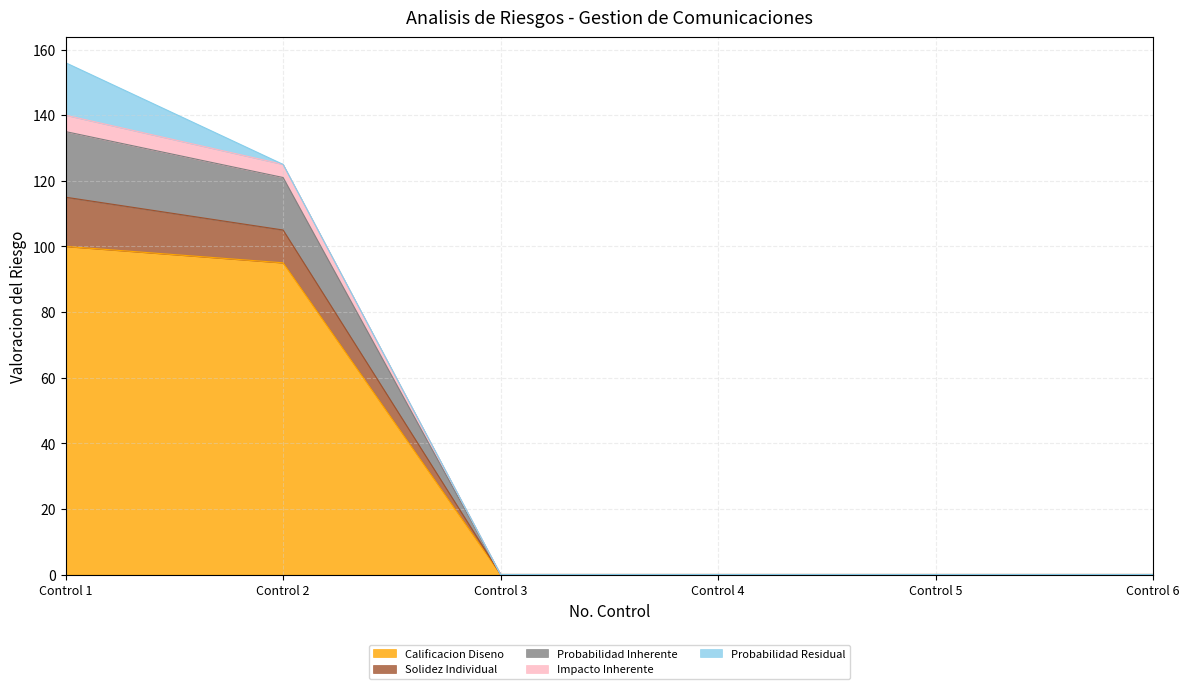

Between Control 6 and Control 3, which is larger?

Control 6